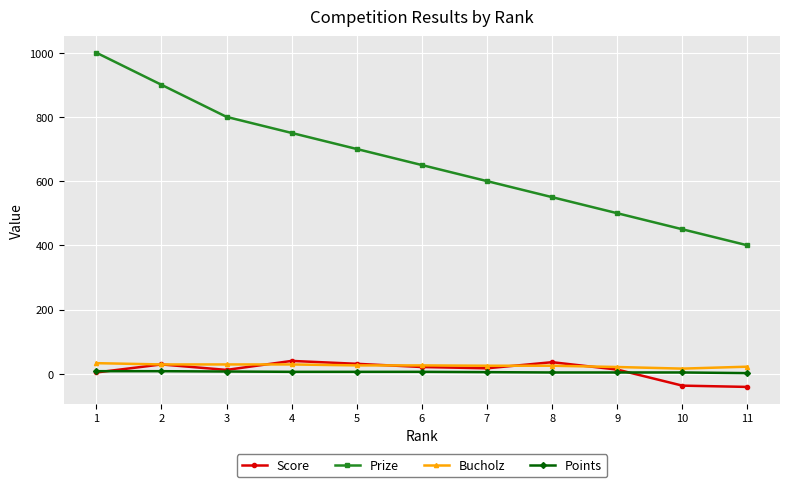

Between 1 and 11, which series saw the biggest shift?

Prize